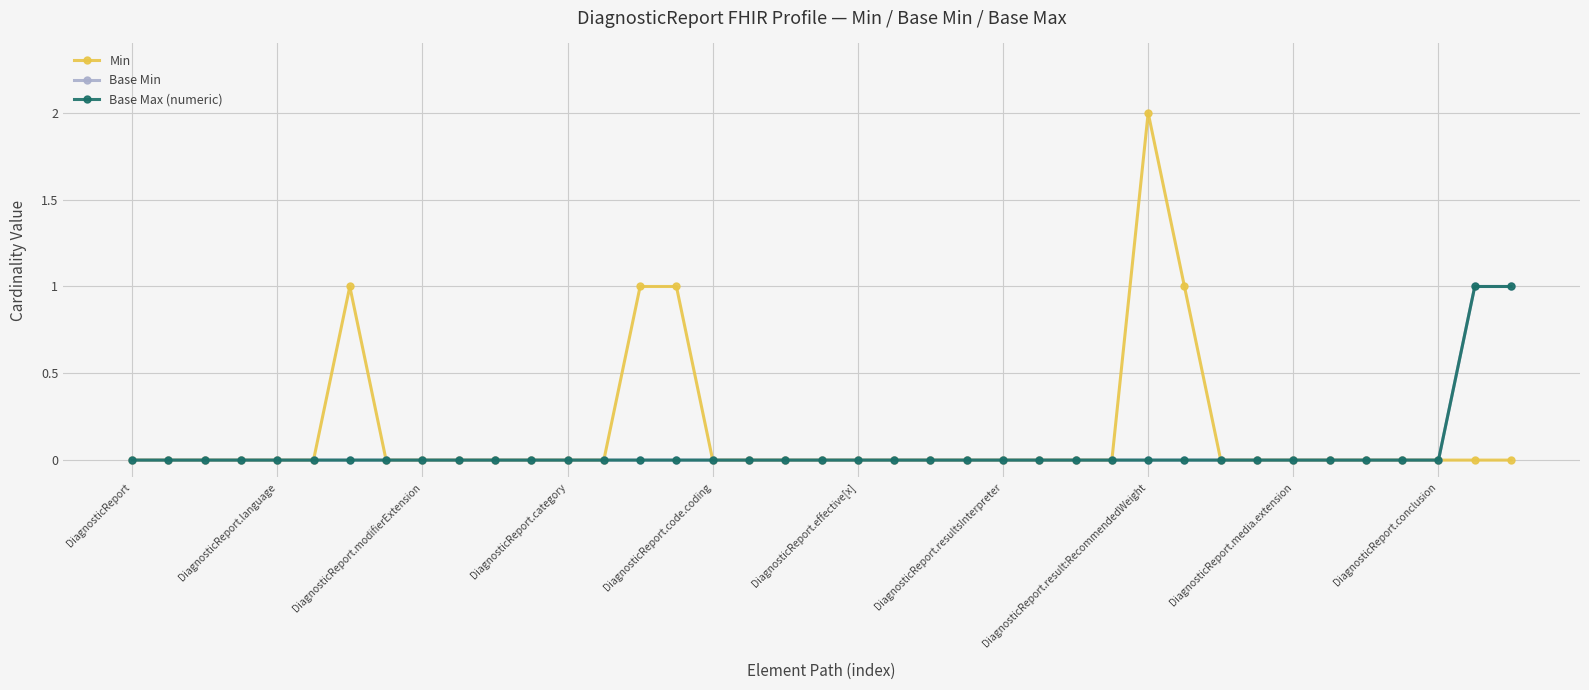

Does the chart have visible grid lines?

Yes